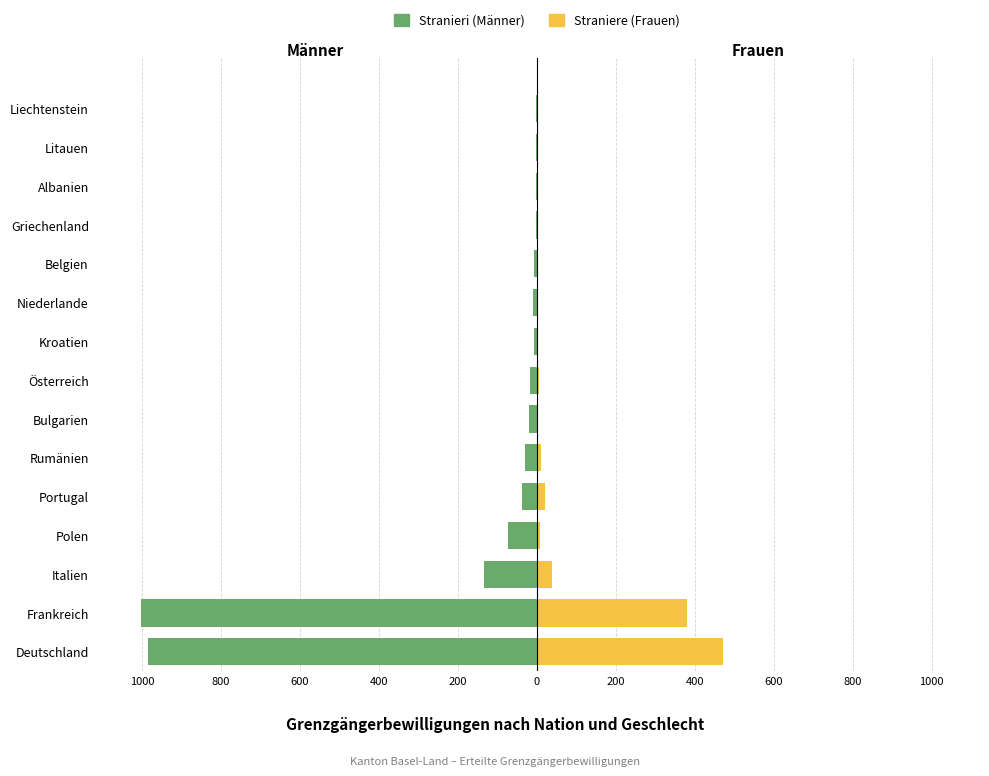

What is the sum of all Straniere (Frauen) values?

948